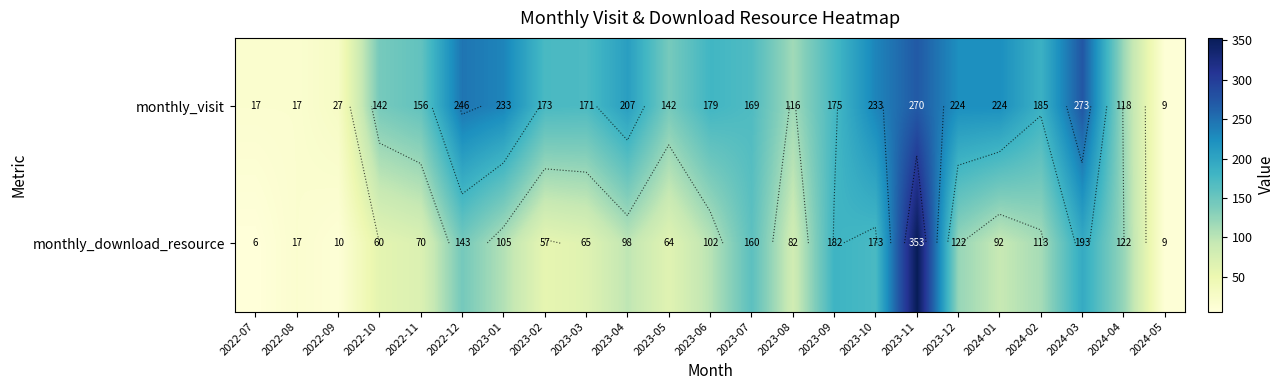

What is the total value across all series at 2023-05?

206